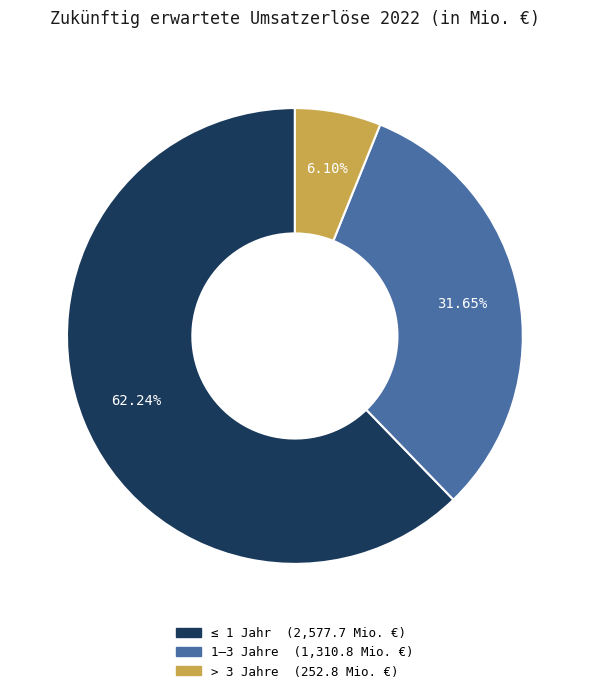

Is there any slice that represents more than half of the pie?

Yes